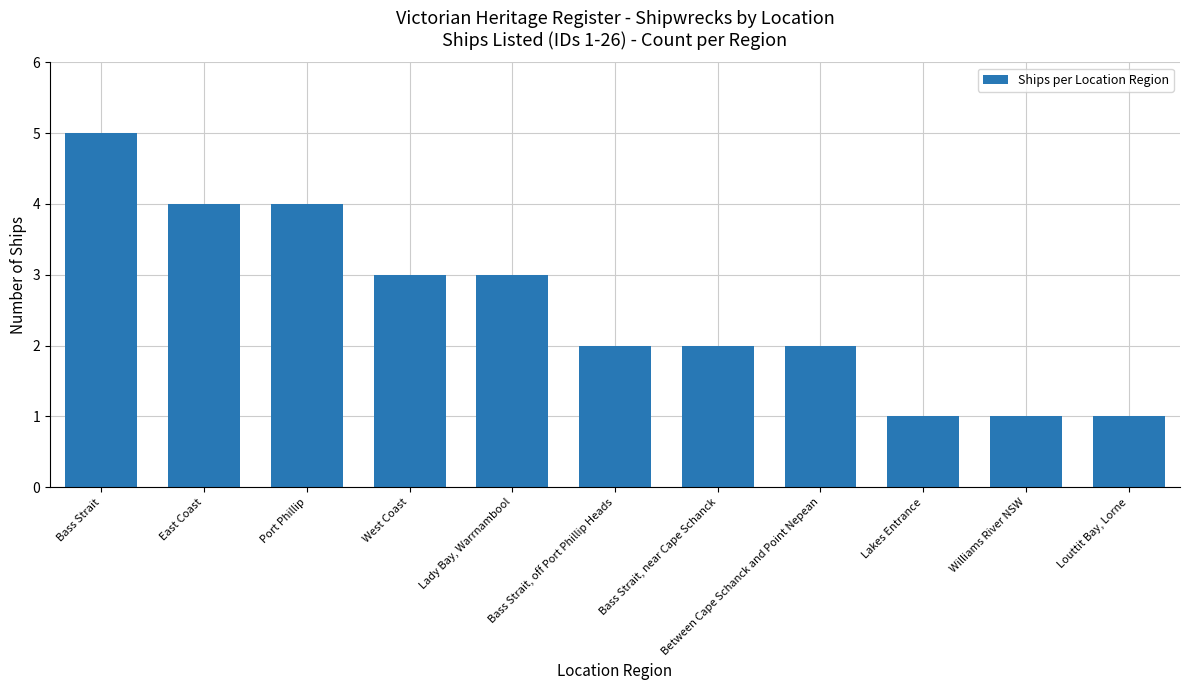

Reading left to right, list all the values displayed in this chart.

5	4	4	3	3	2	2	2	1	1	1